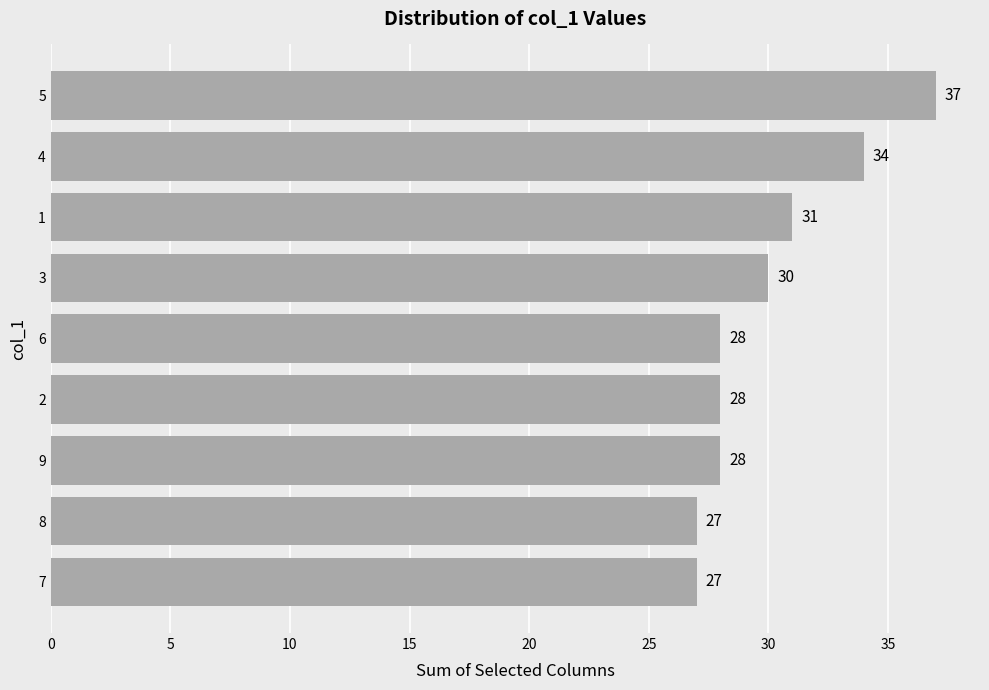

Count the number of categories in the chart.

9